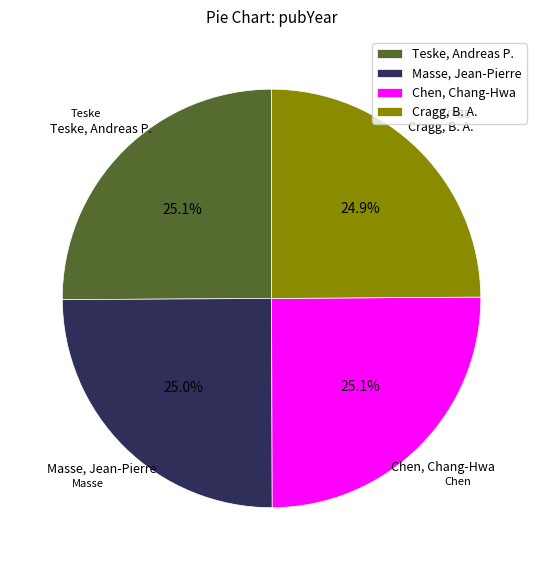

What percentage is the Teske, Andreas P. slice, to the nearest percent?

25%